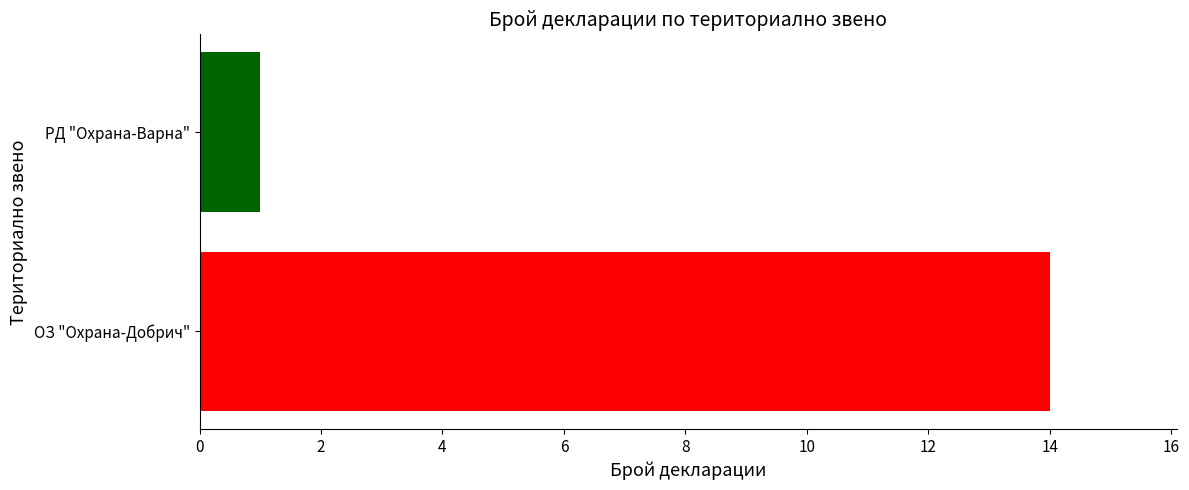

Is it true that the value at РД "Охрана-Варна" is 1?

True